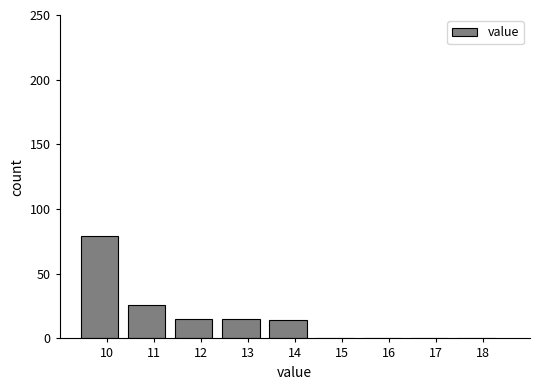

Reading left to right, transcribe this chart: for each bar, give the range it covers on the x-axis and its height. Neither the bar edges nor the heights are printed on the chart, so give them approximately, as read against the axes.

9.35 to 10.35: 80
10.35 to 11.35: 25
11.35 to 12.35: 15
12.35 to 13.35: 15
13.35 to 14.35: 15
14.35 to 15.35: 0
15.35 to 16.35: 0
16.35 to 17.35: 0
17.35 to 18.35: 0